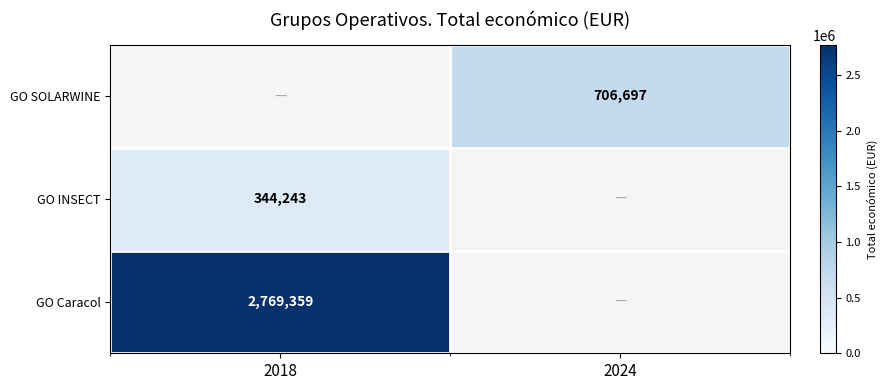

Is the value of GO Caracol at 2018 greater than the value of GO INSECT at 2018?

Yes